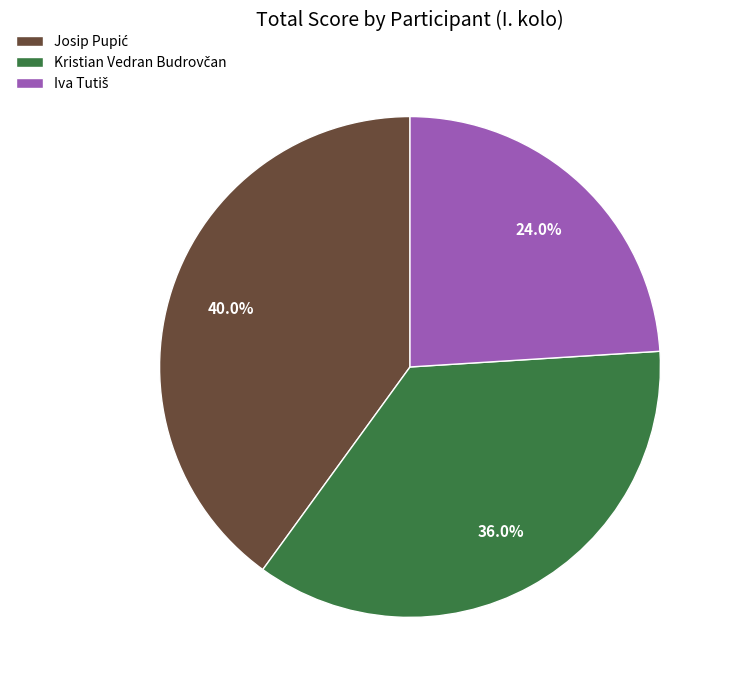

Is there a majority slice in this chart?

No